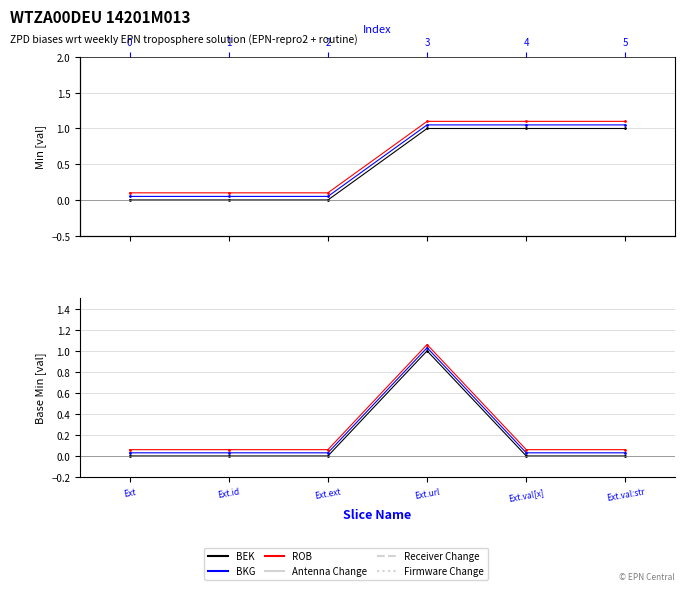

List the series in order of their overall mean, lowest first.

BEK, BKG, ROB